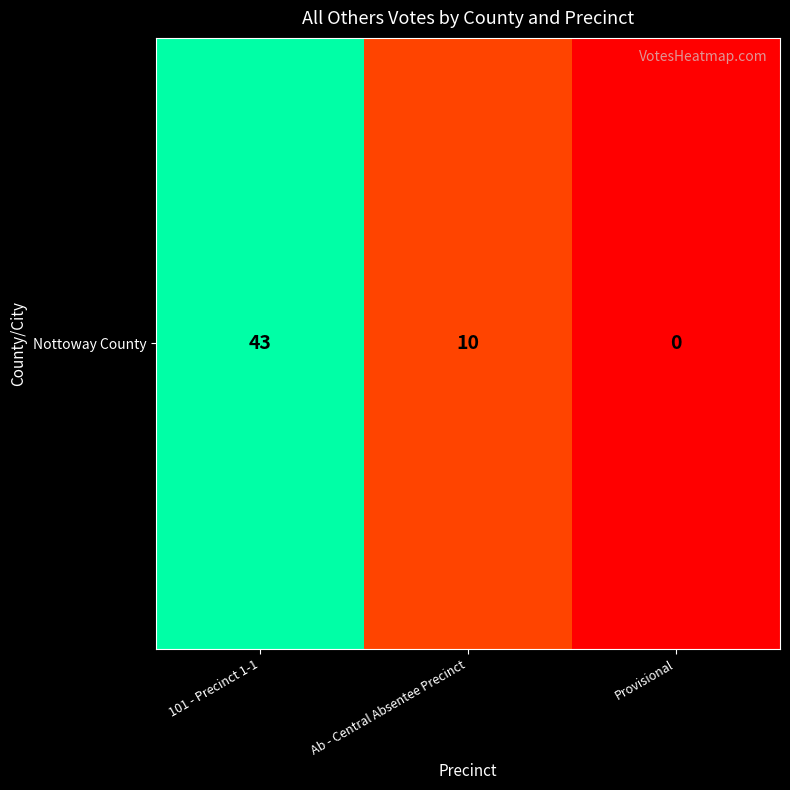

List the labels in order of value, largest first.

101 - Precinct 1-1, Ab - Central Absentee Precinct, Provisional